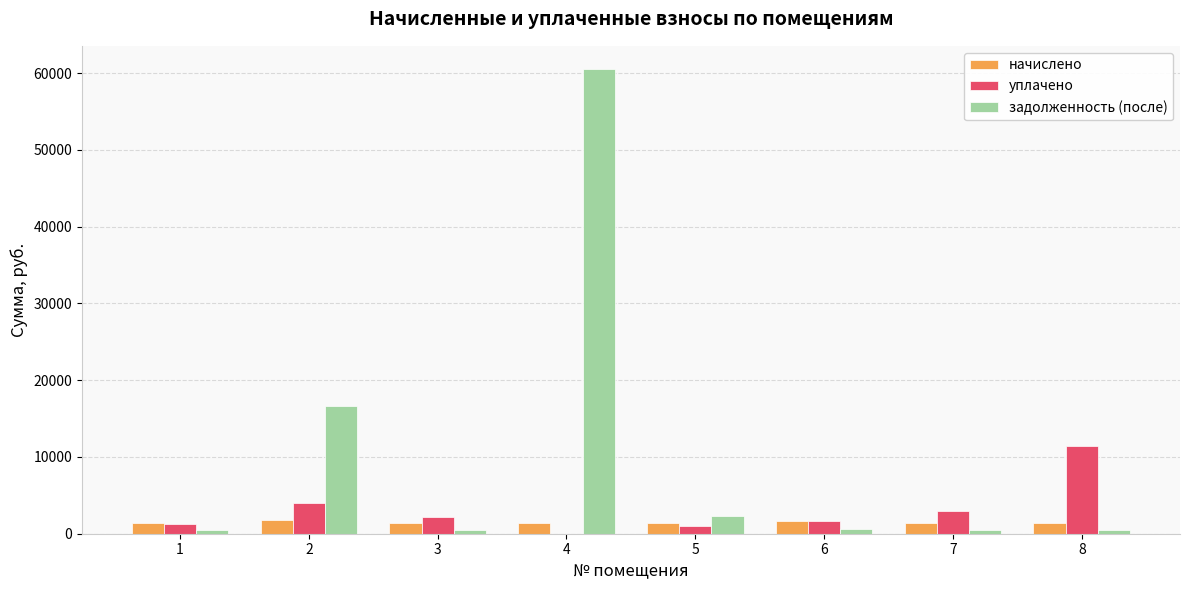

Rank the series at 8 from highest to lowest value.

уплачено, начислено, задолженность (после)